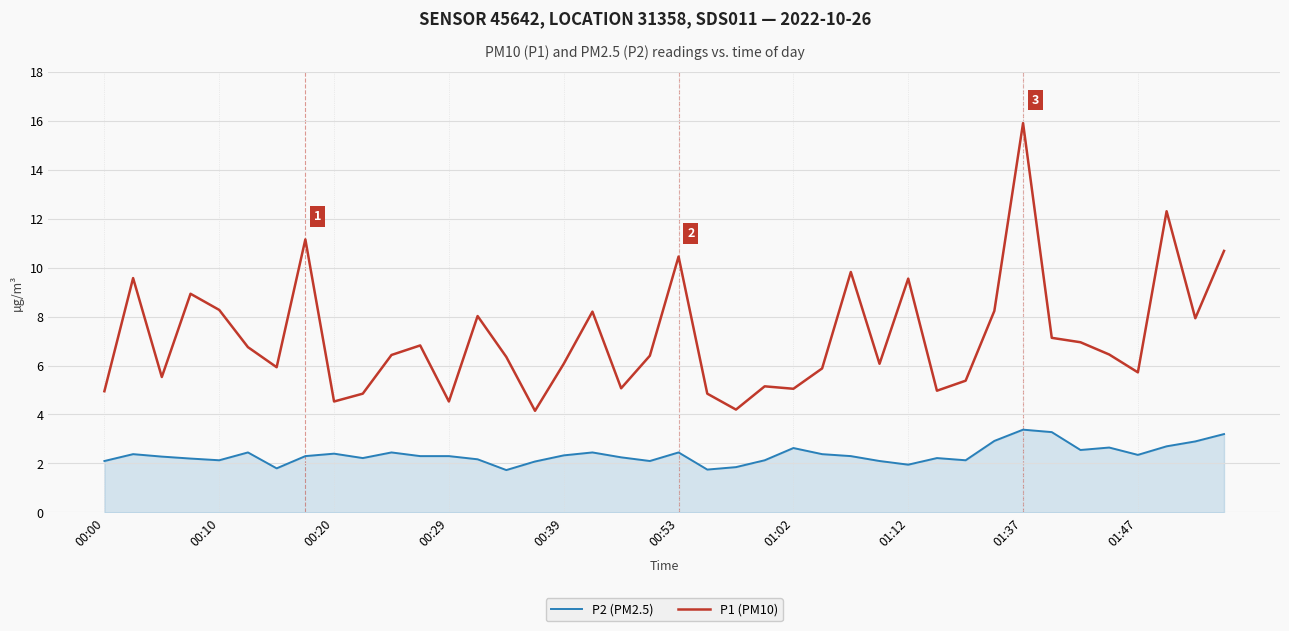

How many lines are shown in the chart?

2